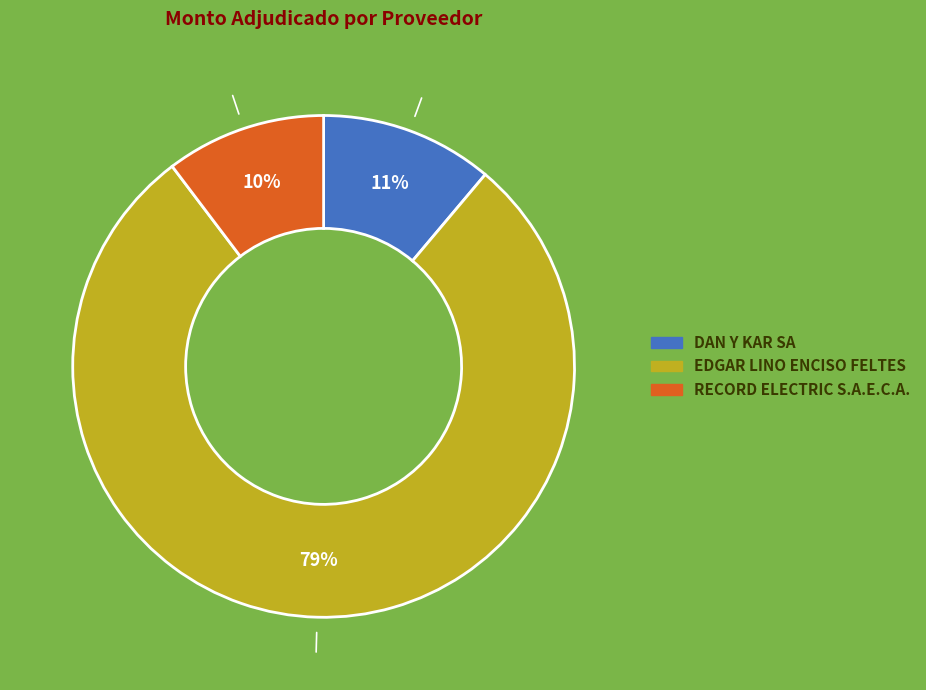

Which slice is the smallest?

RECORD ELECTRIC S.A.E.C.A.